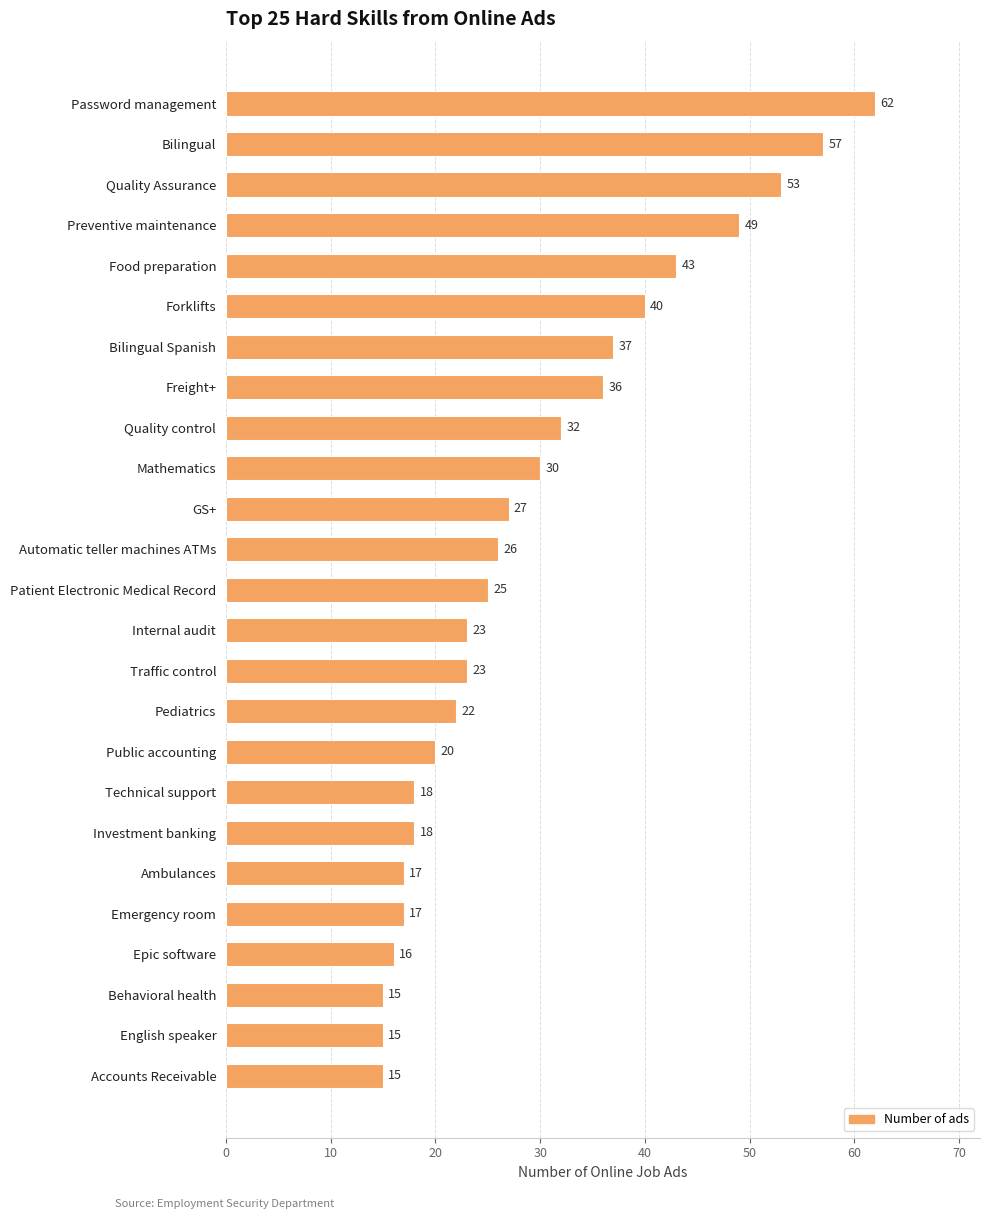

Are the bars grouped side by side (vs. stacked)?

No